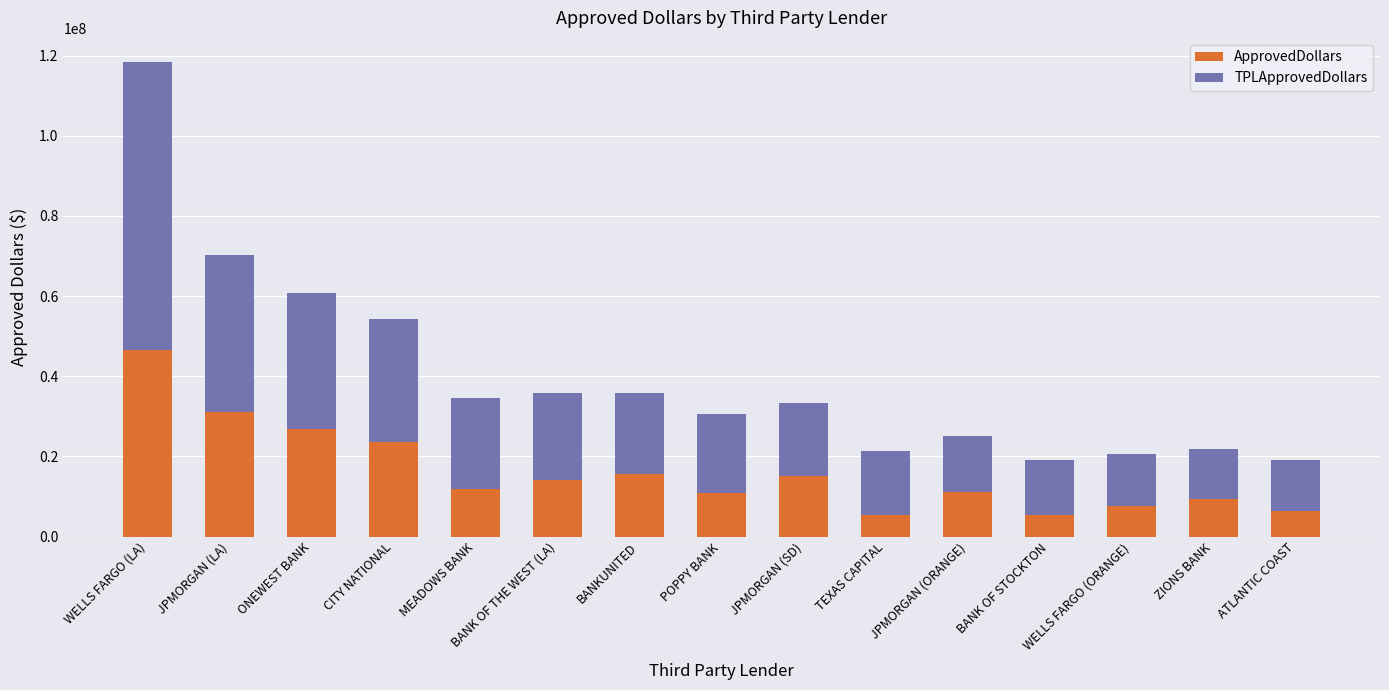

What is the sum of all ApprovedDollars values?

240942000.0